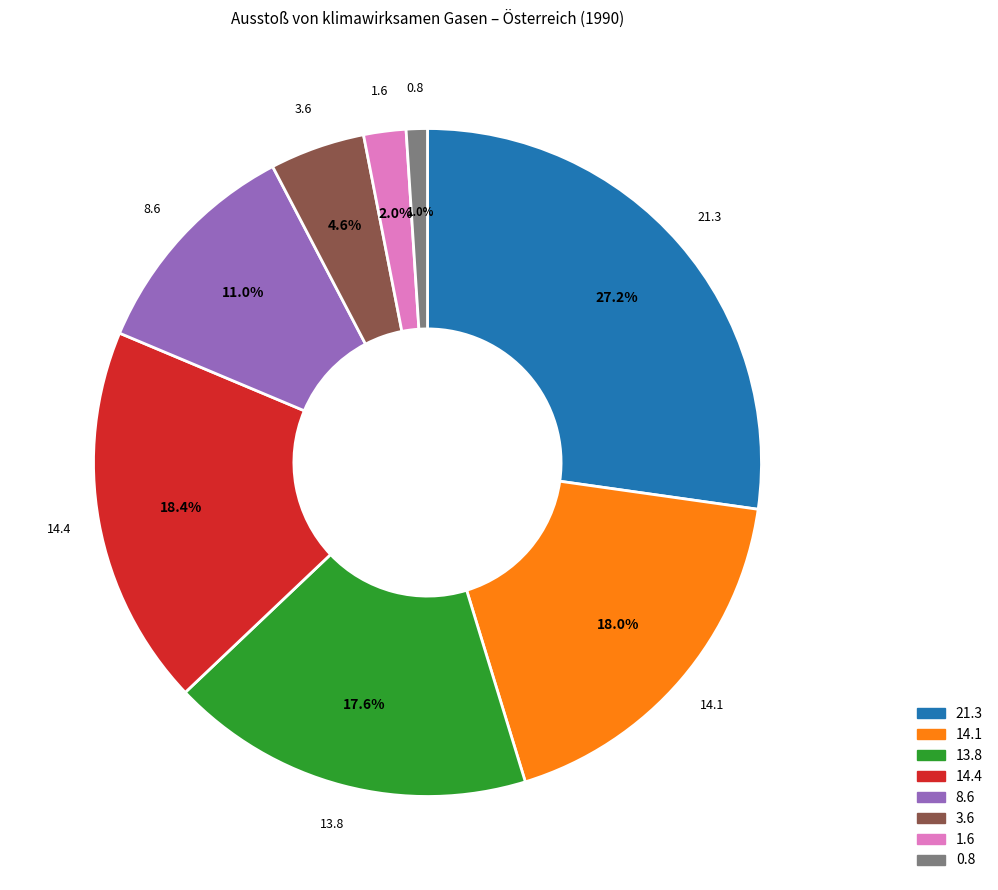

Does any single category account for the majority?

No